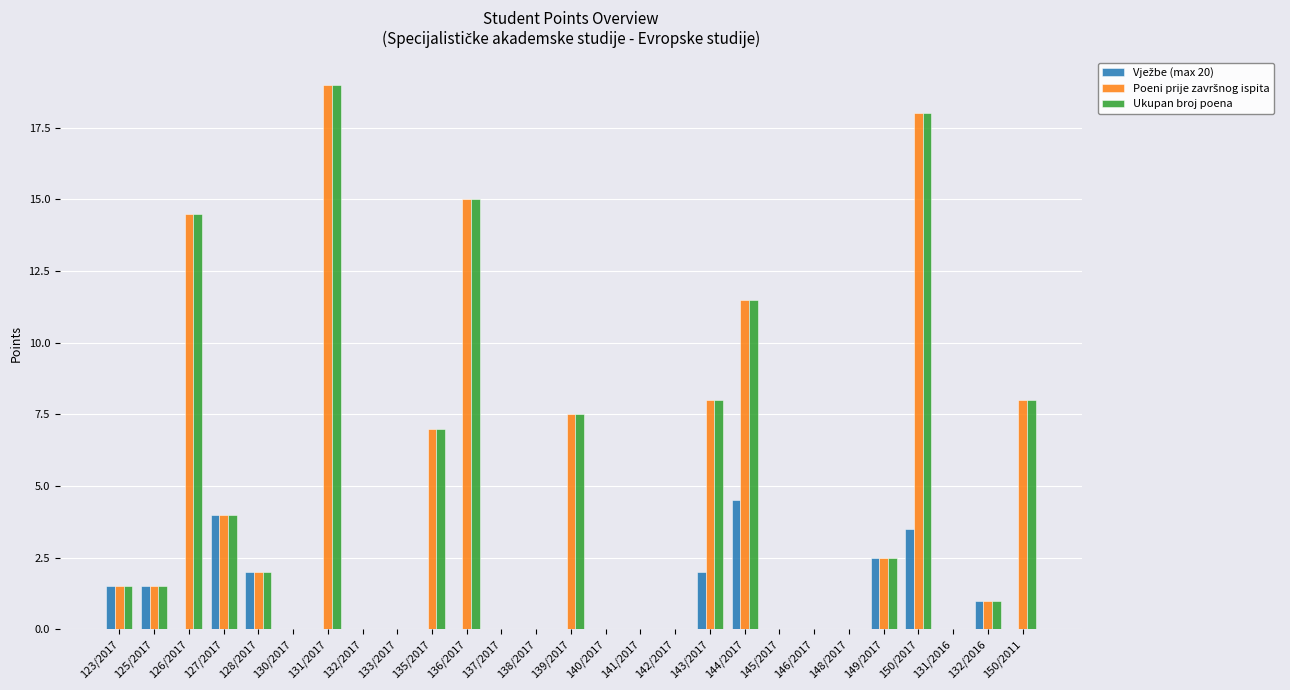

Which category has the highest value across all series?

131/2017